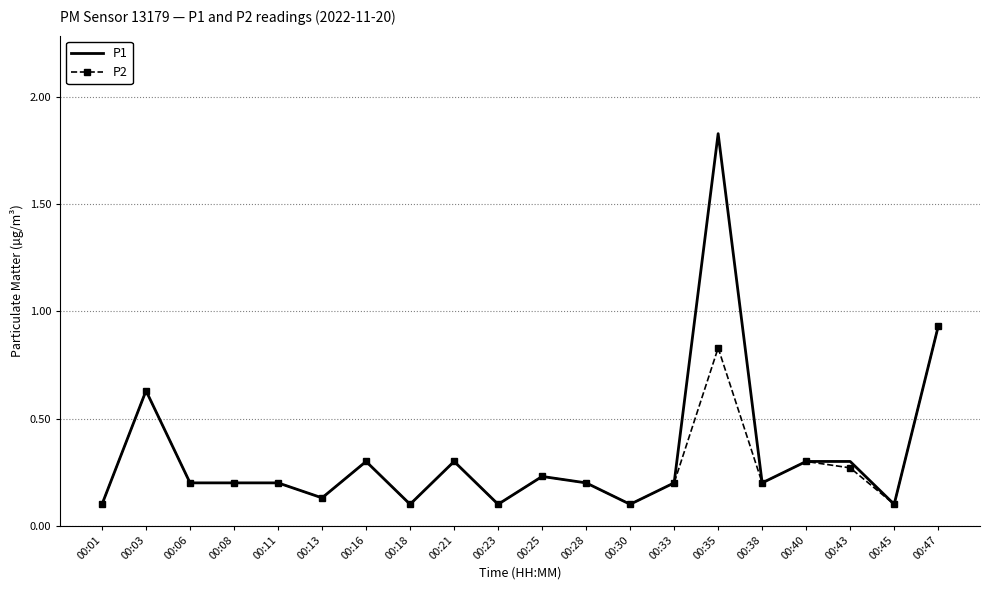

Is it true that P2 equals 0.2 at 00:01?

False